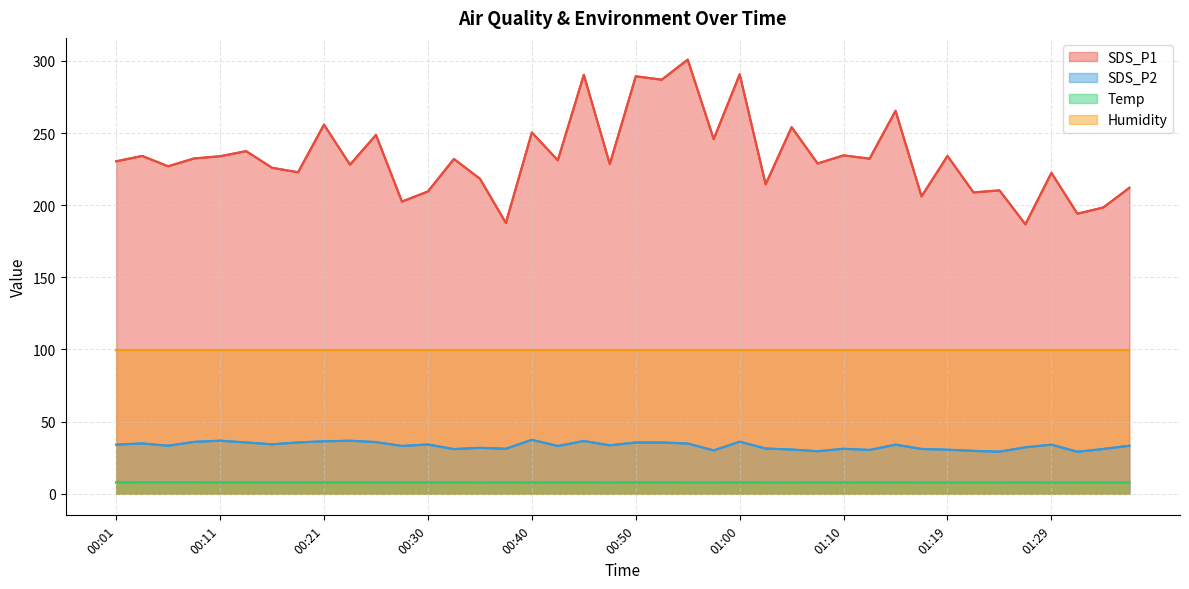

Reading left to right, extract all data points from this chart.

SDS_P1: 230.4	234.2	227.0	232.4	233.9	237.5	225.9	222.8	255.8	228.1	248.7	202.5	209.5	232.1	218.4	187.7	250.4	231.1	290.4	228.5	289.4	287.0	300.9	245.8	290.7	214.5	254.1	228.9	234.6	232.2	265.4	206.1	234.2	208.9	210.3	186.7	222.4	194.1	198.4	212.1
SDS_P2: 34.0	34.8	33.2	35.9	36.7	35.5	34.2	35.5	36.3	36.7	35.8	33.0	34.1	30.9	31.8	31.1	37.3	33.0	36.5	33.5	35.5	35.5	34.8	30.0	36.0	31.3	30.6	29.4	31.1	30.3	34.0	31.0	30.4	29.6	29.1	32.1	34.0	29.0	31.0	33.2
Temp: 7.8	7.9	7.9	7.9	7.8	7.8	7.9	7.8	7.8	7.8	7.8	7.8	7.8	7.8	7.7	7.8	7.7	7.8	7.8	7.7	7.8	7.8	7.7	7.7	7.8	7.7	7.7	7.8	7.7	7.8	7.8	7.7	7.7	7.7	7.7	7.8	7.7	7.7	7.7	7.7
Humidity: 99.9	99.9	99.9	99.9	99.9	99.9	99.9	99.9	99.9	99.9	99.9	99.9	99.9	99.9	99.9	99.9	99.9	99.9	99.9	99.9	99.9	99.9	99.9	99.9	99.9	99.9	99.9	99.9	99.9	99.9	99.9	99.9	99.9	99.9	99.9	99.9	99.9	99.9	99.9	99.9